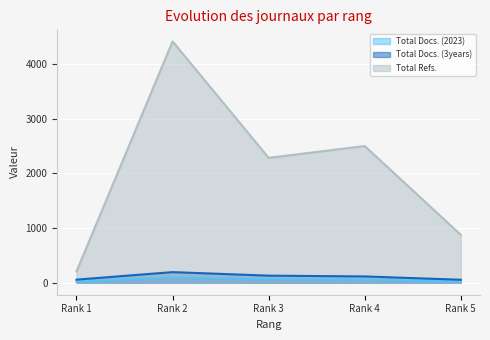

The value of Total Refs. at Rank 5 is 1391. True or false?

False